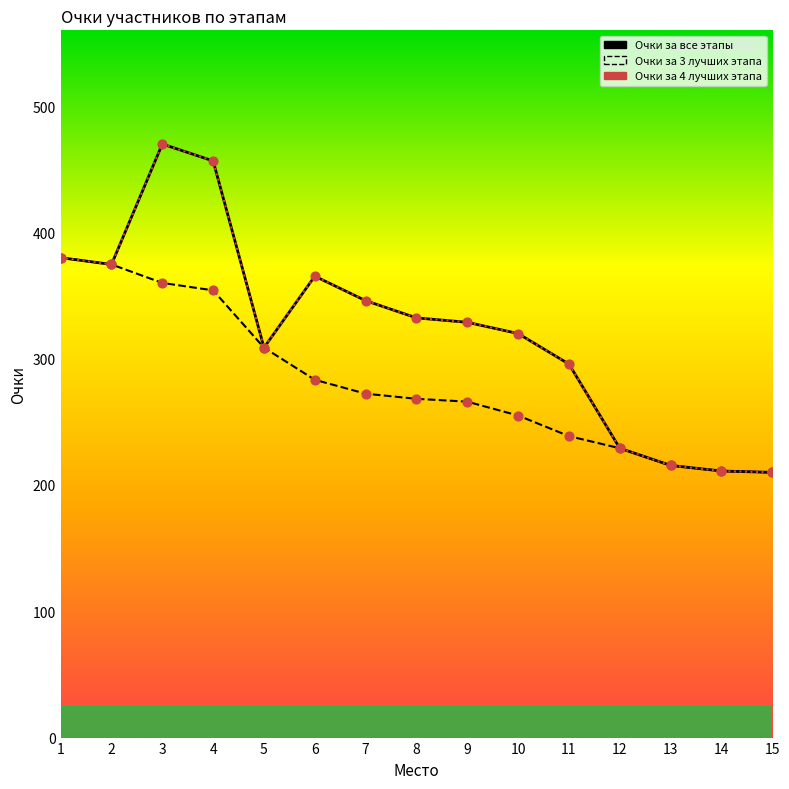

Which series reaches the minimum Y coordinate?

Очки за все этапы